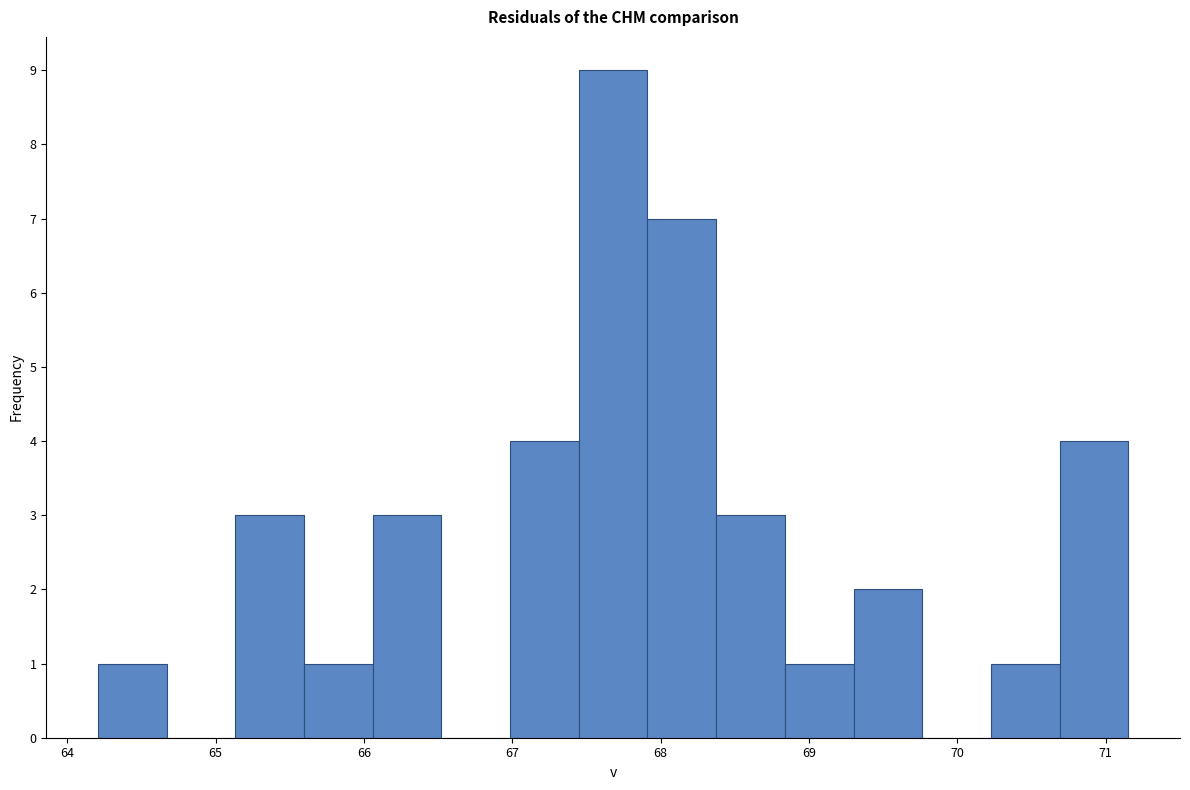

Over which range of the x-axis is the bar tallest?

67.4 to 67.9